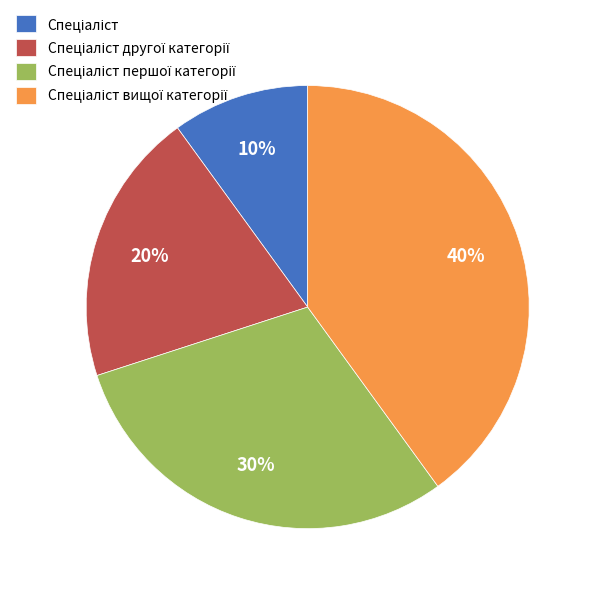

To the nearest percent, what is the average slice percentage?

25%